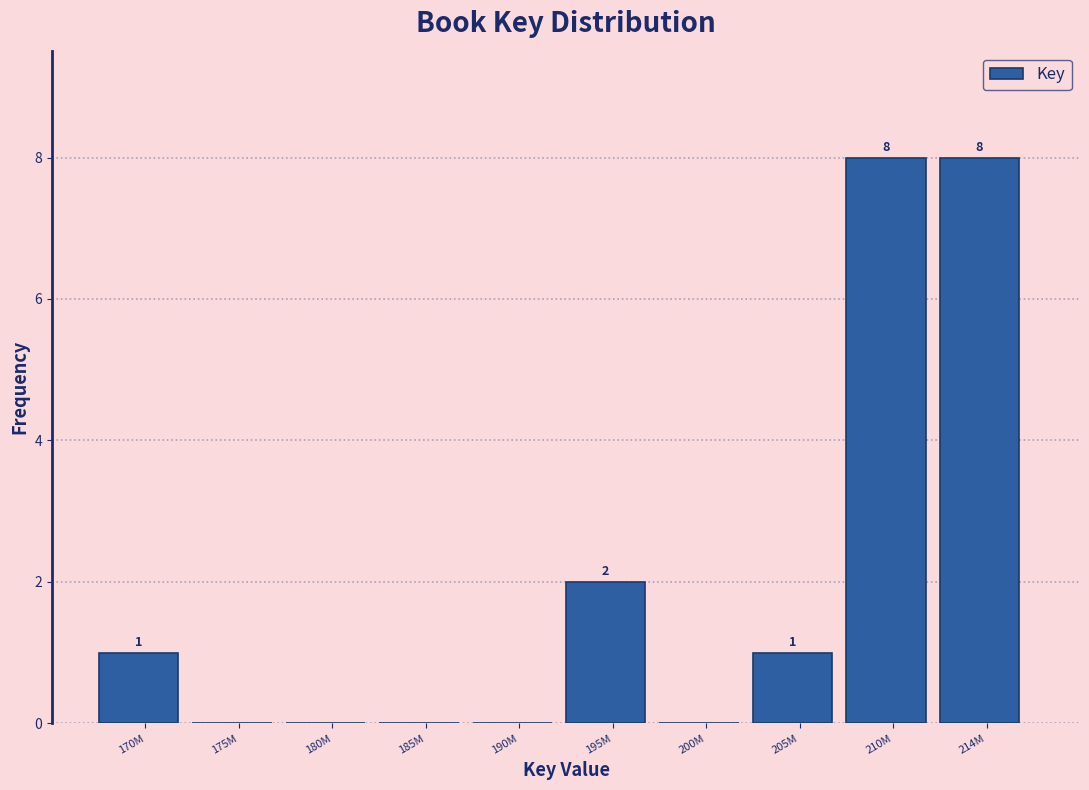

Reading left to right, extract all data points from this chart.

170M=1	175M=0	180M=0	185M=0	190M=0	195M=2	200M=0	205M=1	210M=8	214M=8